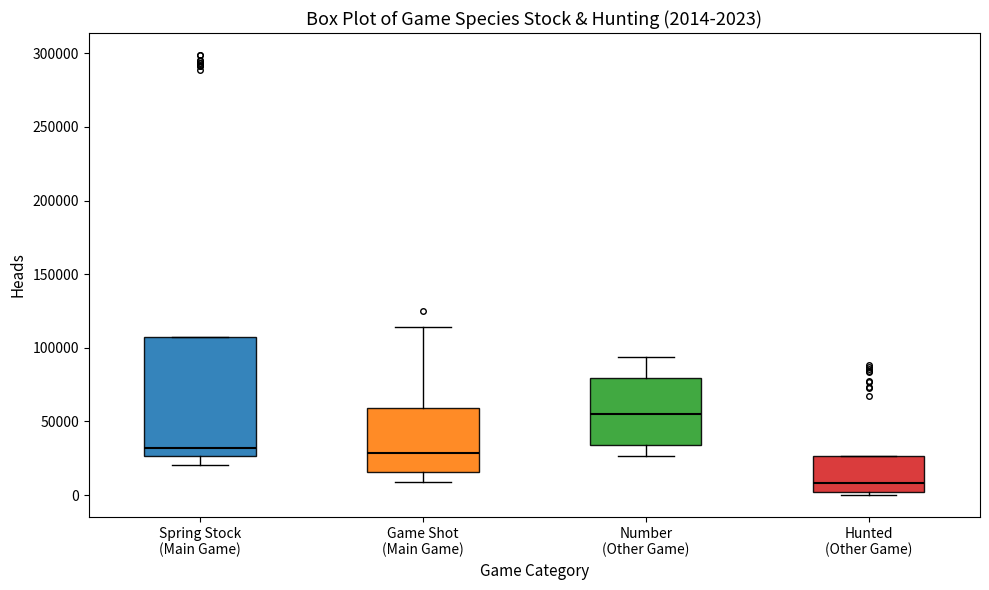

Which box is the tallest, from its lower edge to its upper edge?

Spring Stock (Main Game)